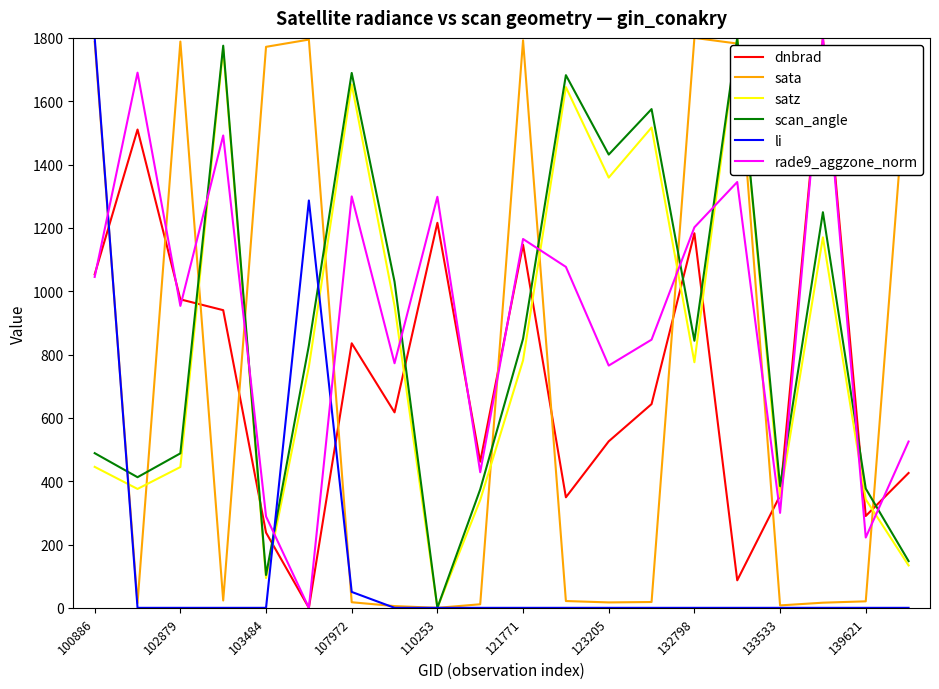

True or false: dnbrad and sata intersect in this chart.

True